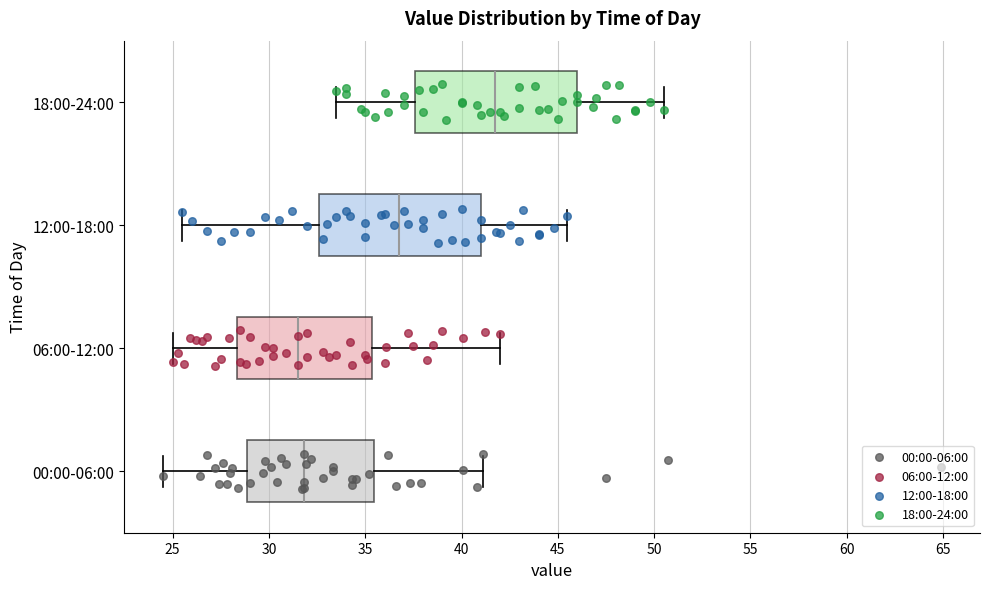

Reading bottom to top, transcribe this box plot: for each box, give where its median line is, the range the box spans, and where its two whiskers end, as read against the x-axis. The values are not printed on the chart, so give them approximately, as read against the axis.

00:00-06:00: median 32.0, box 29.0 to 35.5, whiskers 24.5 to 41.0
06:00-12:00: median 31.5, box 28.5 to 35.5, whiskers 25.0 to 42.0
12:00-18:00: median 37.0, box 32.5 to 41.0, whiskers 25.5 to 45.5
18:00-24:00: median 42.0, box 37.5 to 46.0, whiskers 33.5 to 50.5